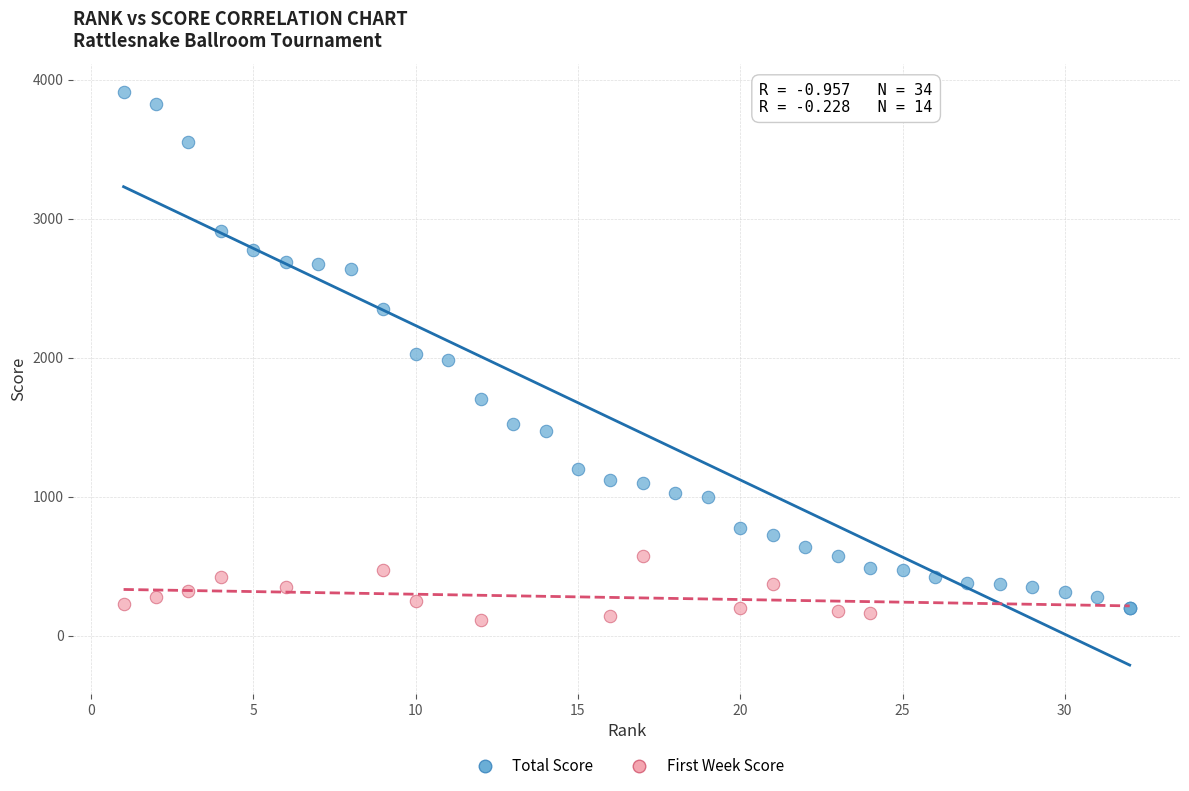

Which series has the largest Y range (max minus min)?

Total Score